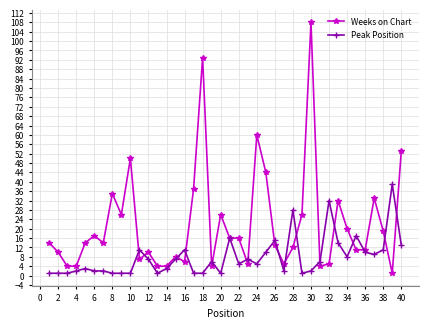

What is the value of the Weeks on Chart point at the 30th from the left?

108